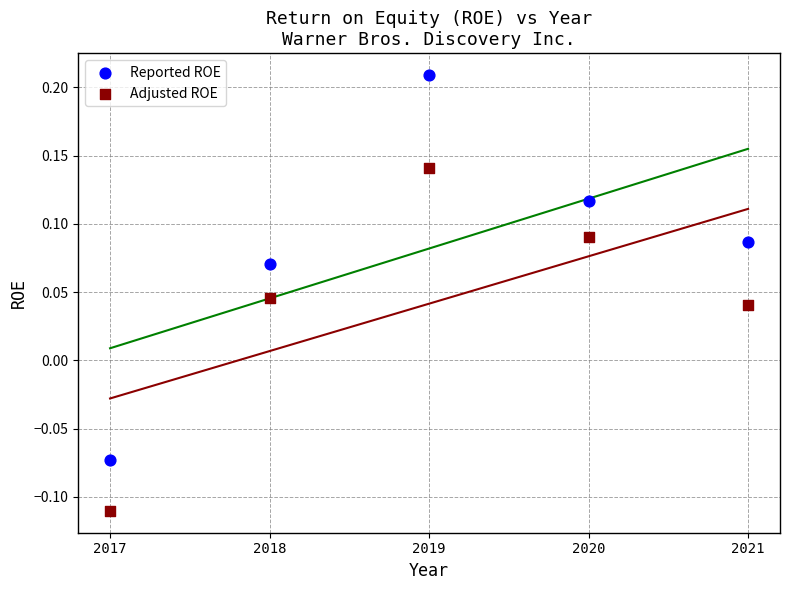

Which series contains the lowest Y value?

Adjusted ROE